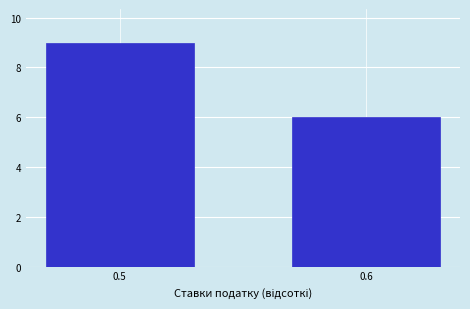

Reading left to right, list all the values displayed in this chart.

9	6